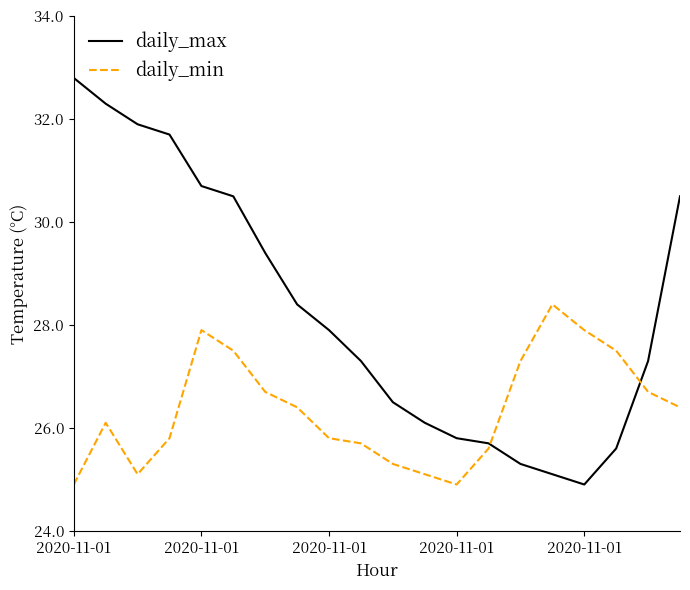

Which series ends up on top after the final intersection of daily_min and daily_max?

daily_max